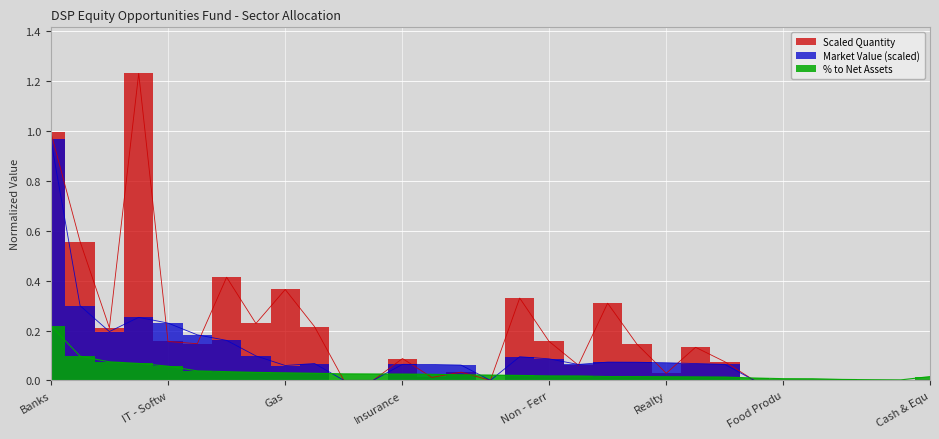

How many interior local peaks does the Scaled Quantity series have?

8